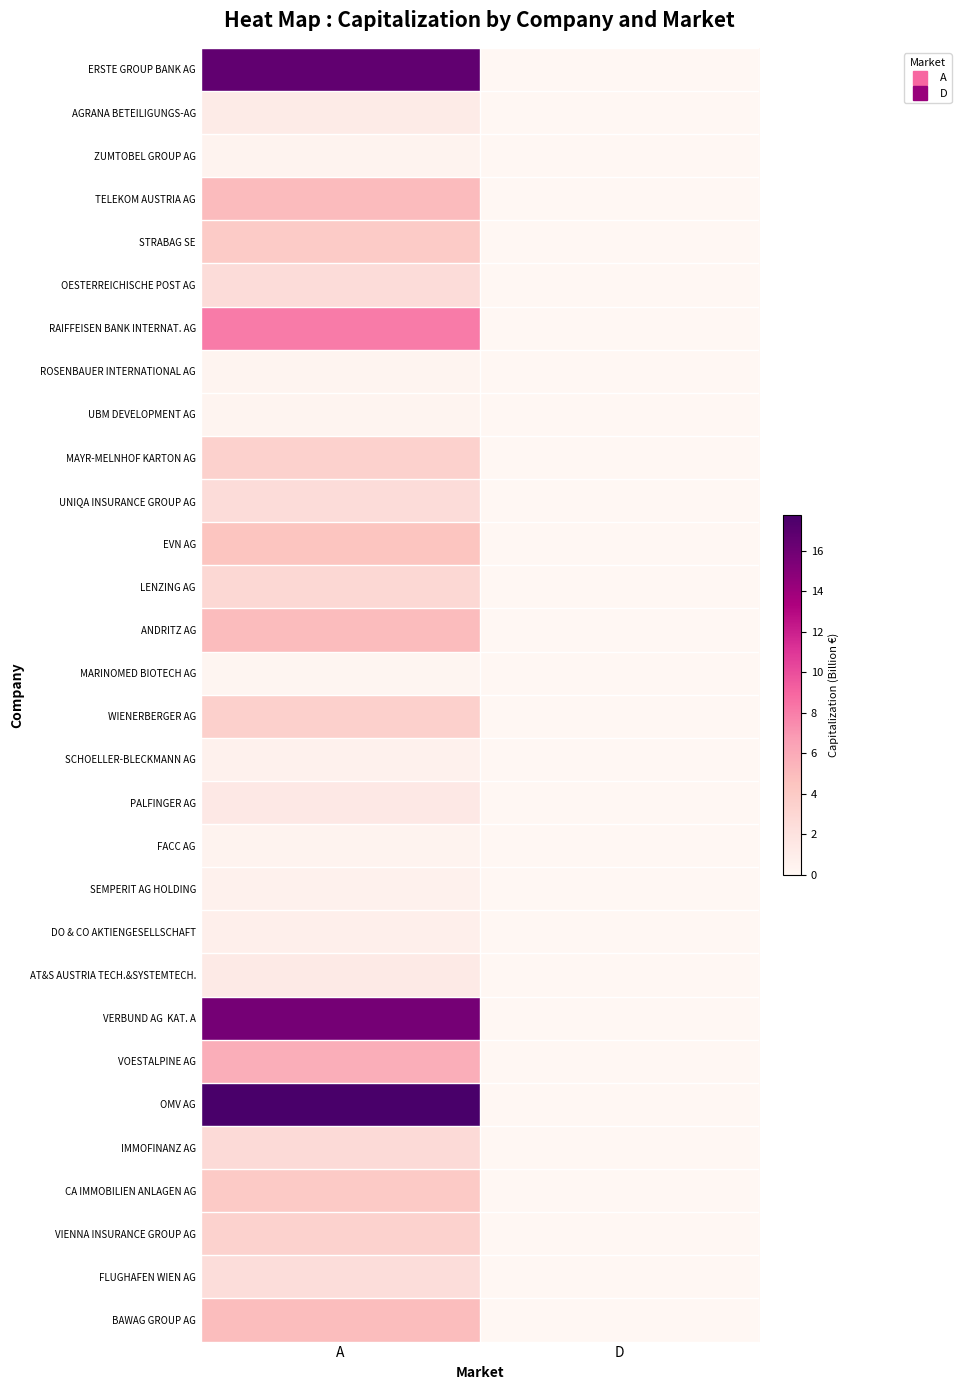

What is the difference between the highest and lowest values at A?

17.6